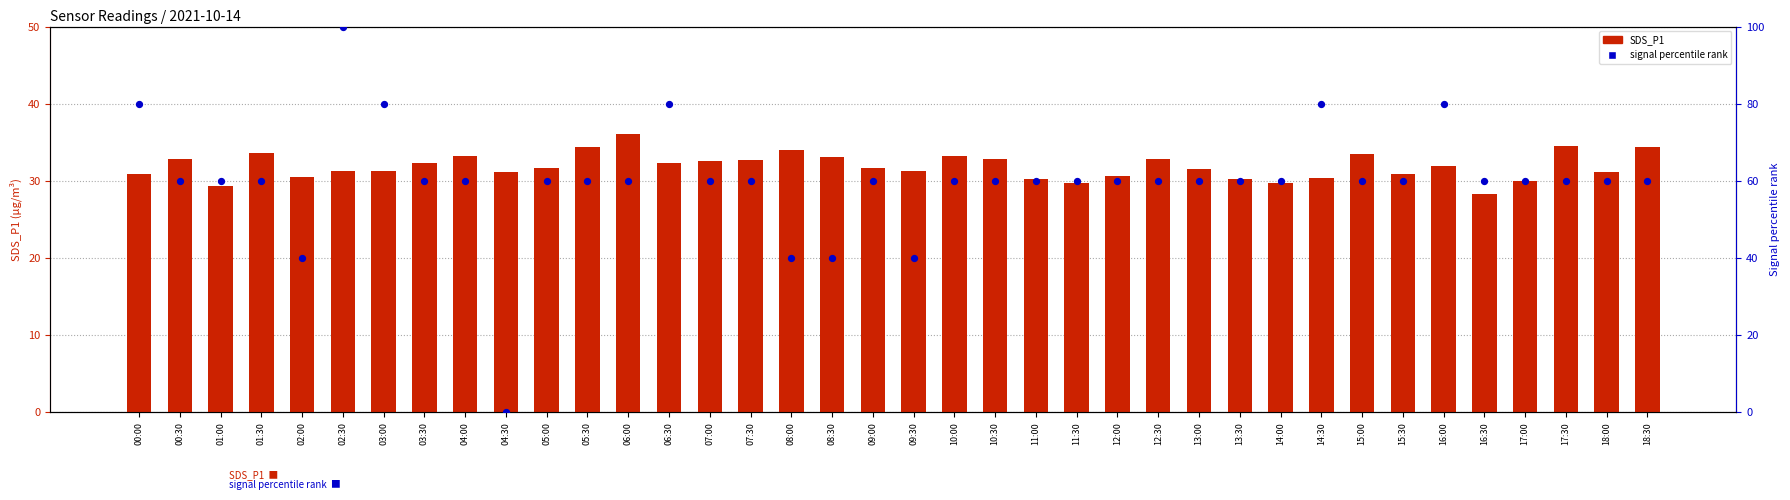

Is the value of signal percentile rank at 18:00 greater than the value of SDS_P1 at 02:00?

Yes